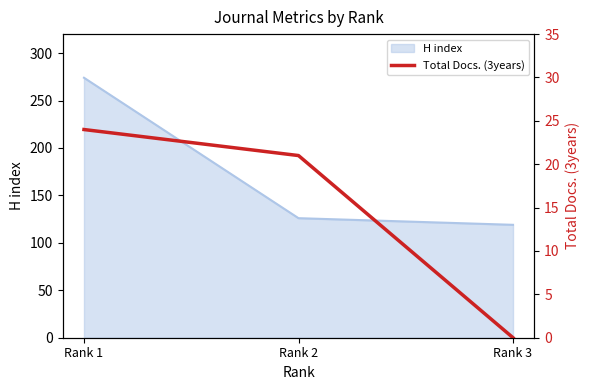

Which category has the highest value in the H index series?

Rank 1